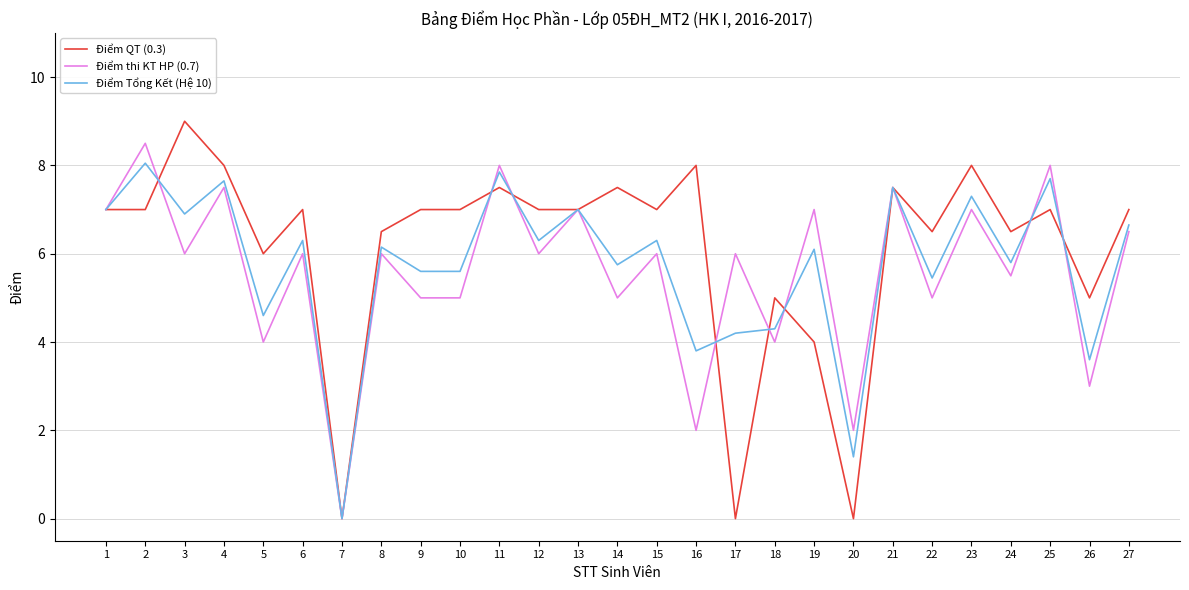

What value does the Điểm thi KT HP (0.7) series have at 14?

5.0